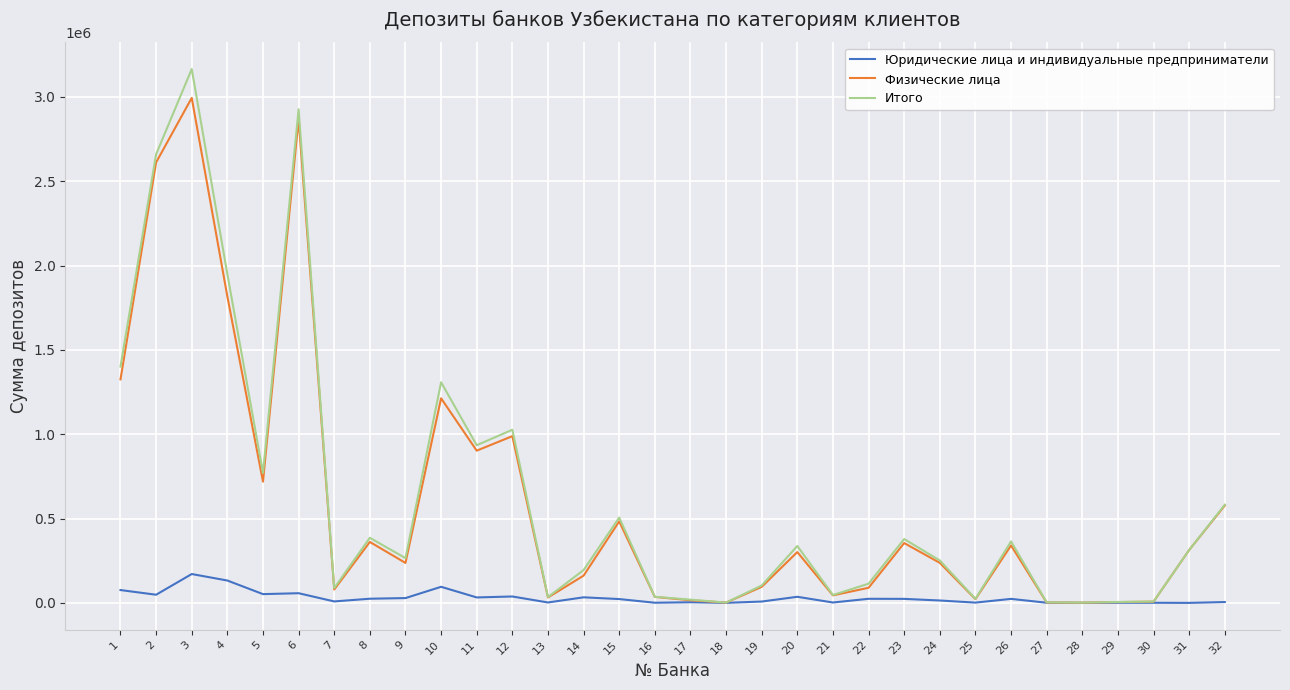

What is the greatest value displayed?

3164662